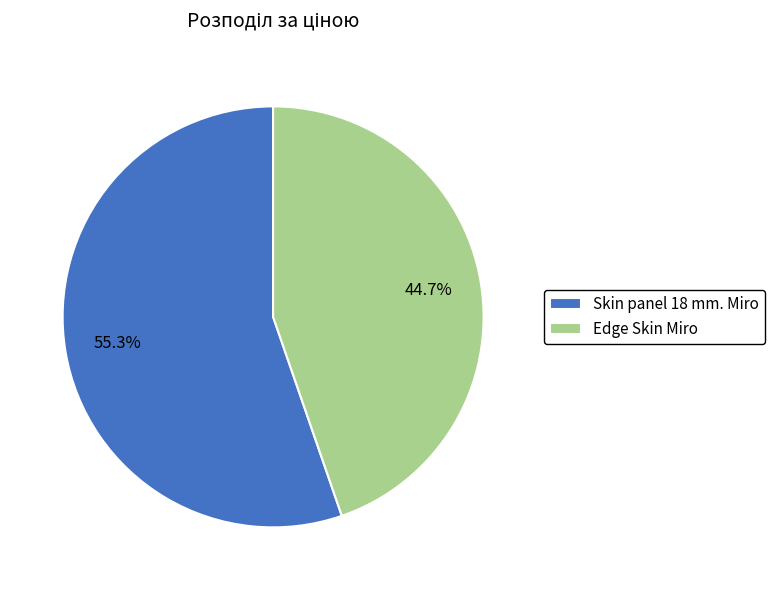

Does Skin panel 18 mm. Miro account for over 50% of the chart?

Yes